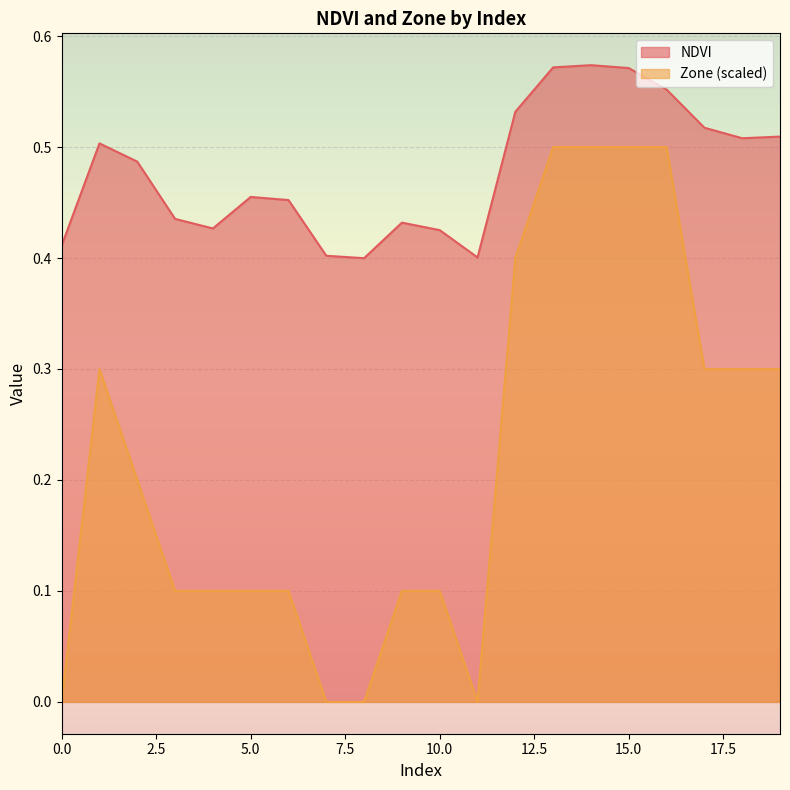

What is the value of the NDVI point at the 9th from the left?

0.4